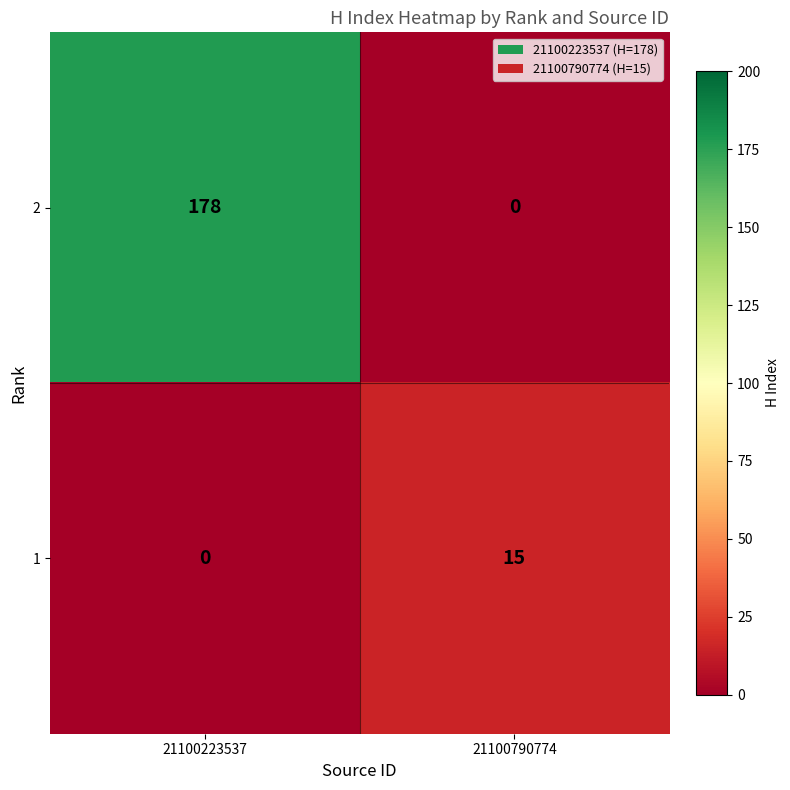

Is it true that 1 equals 15 at 21100790774?

True